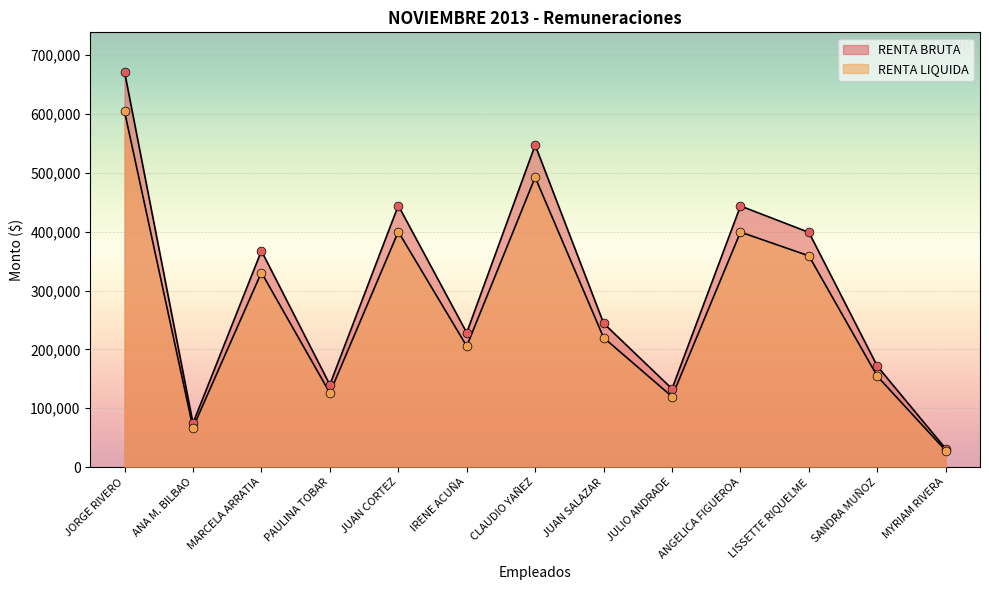

At which category is the sum across all series the highest?

JORGE RIVERO